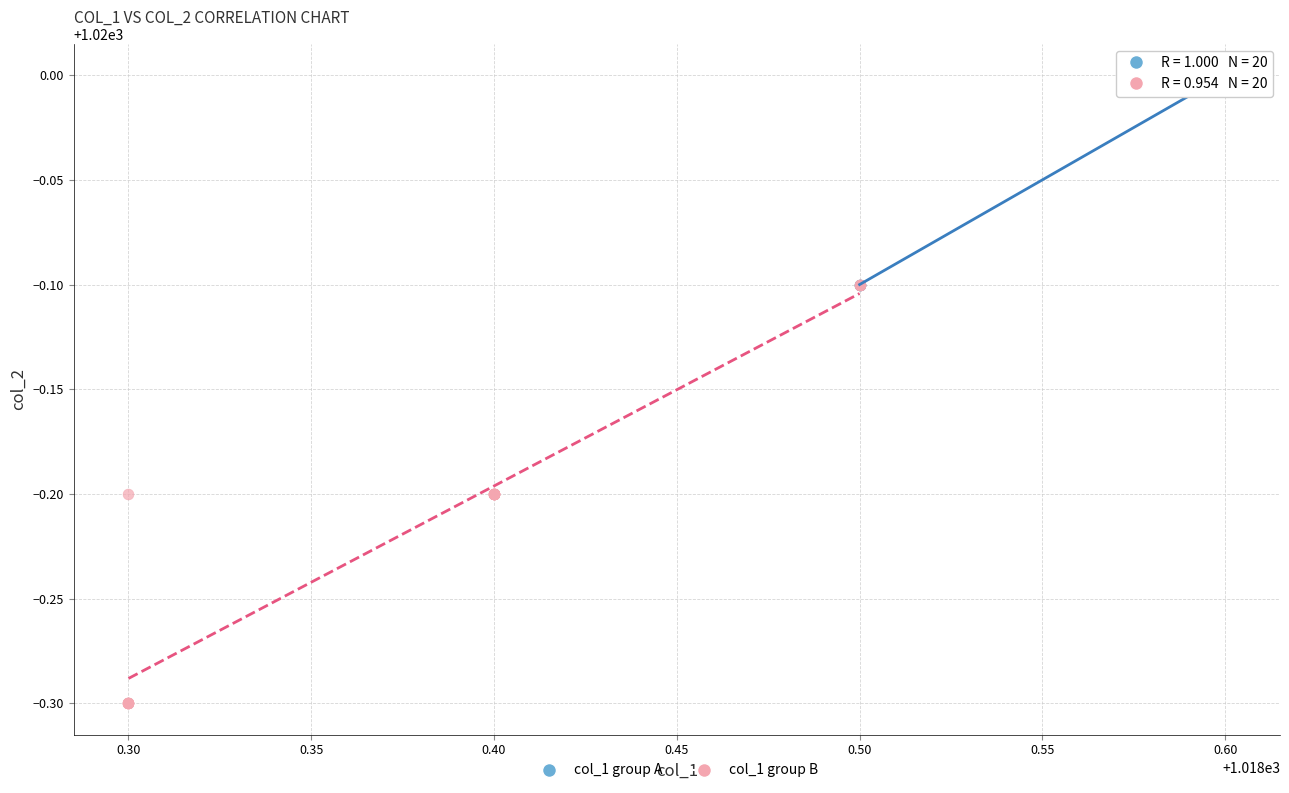

What are all the series names shown in the legend?

col_1 group A, col_1 group B